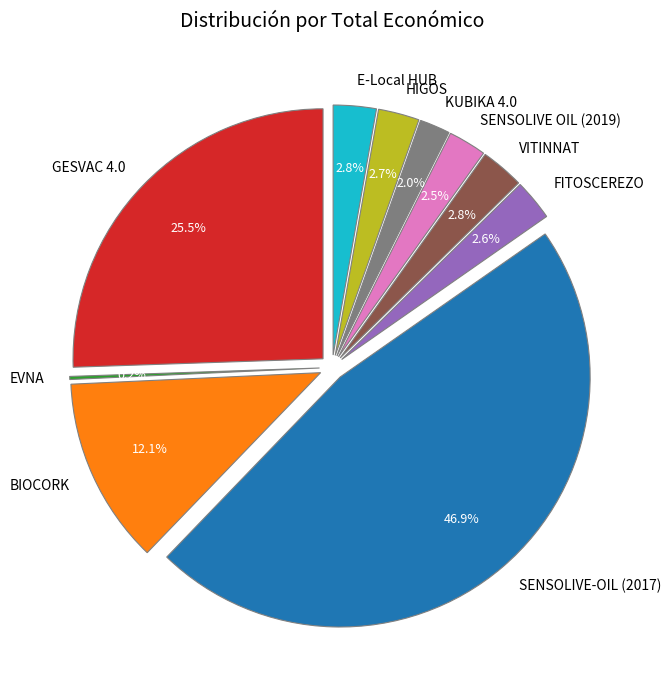

What percentage do SENSOLIVE OIL (2019) and SENSOLIVE-OIL (2017) together represent?

49.4%